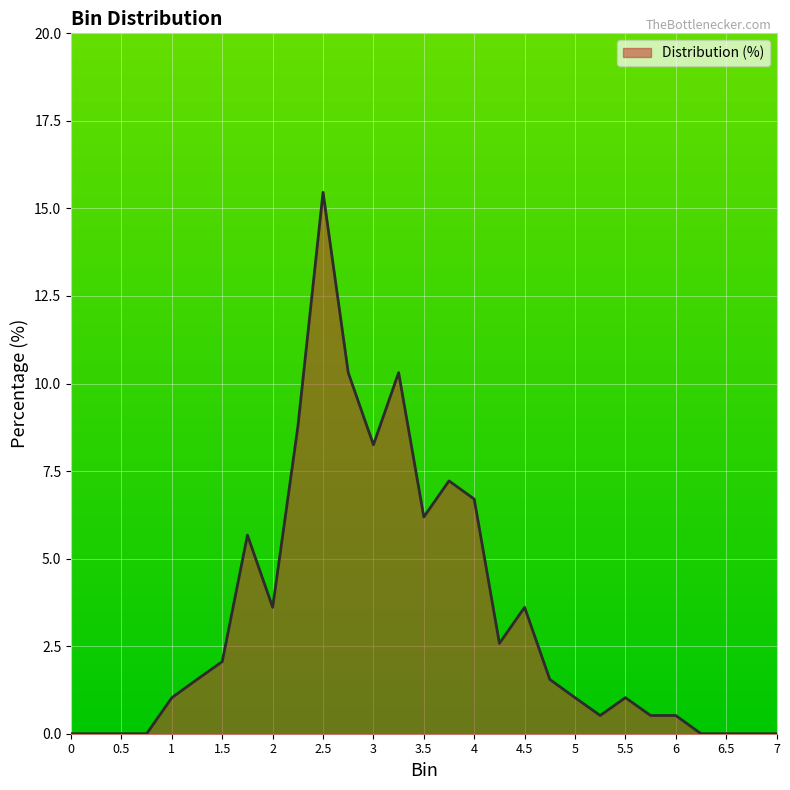

Does the chart display data point markers on the line(s)?

No